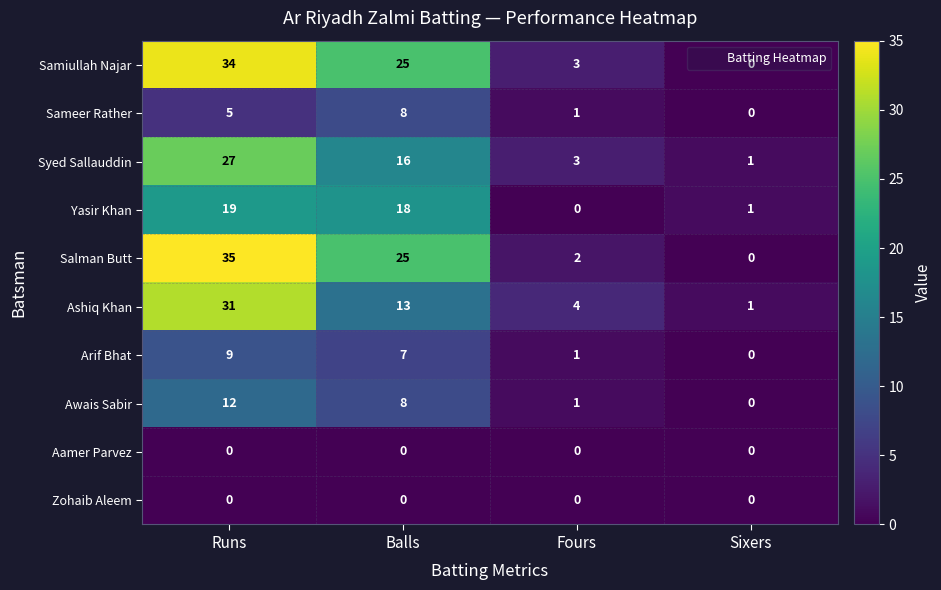

At which label does Salman Butt reach its minimum?

Sixers